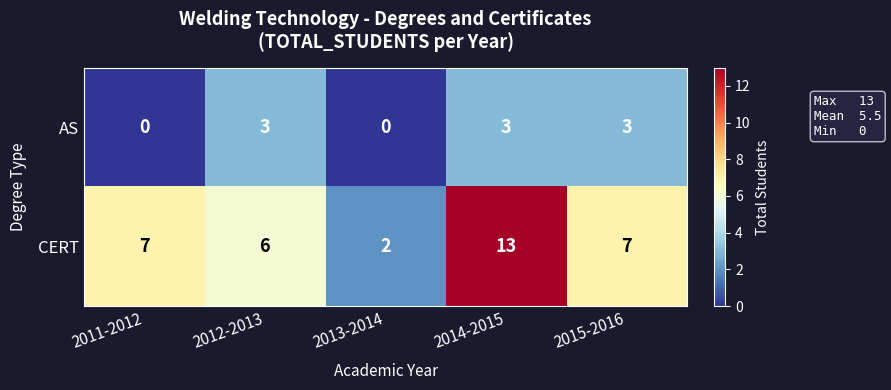

Which series changed the most between 2013-2014 and 2014-2015?

CERT